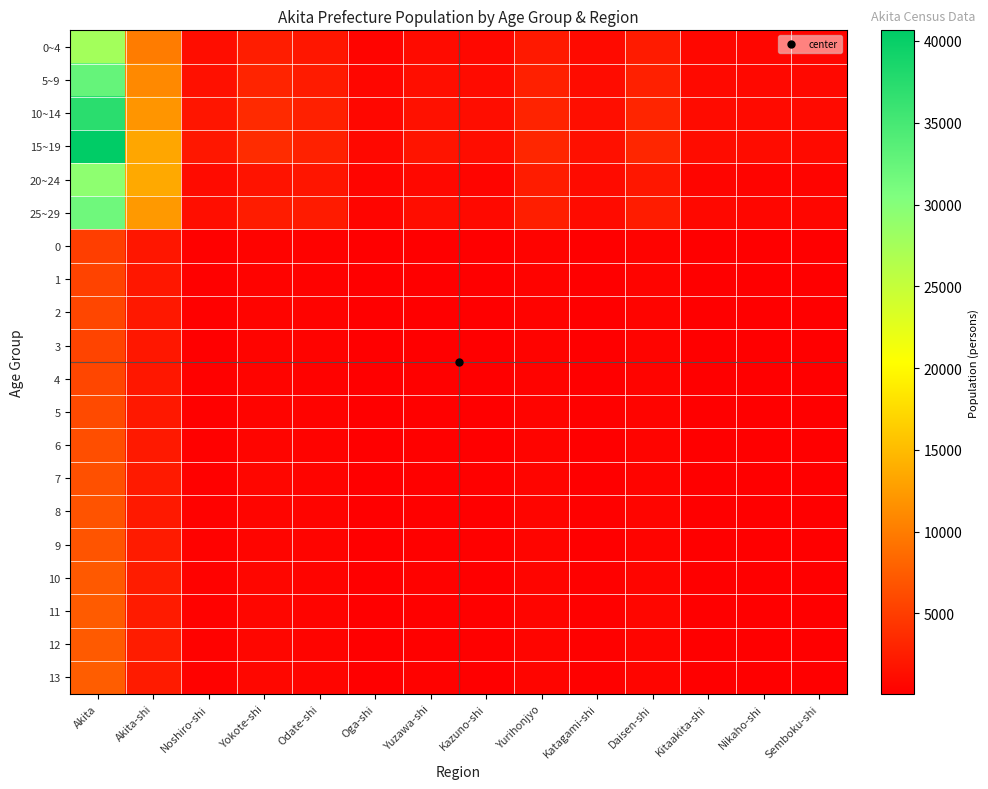

At which category does the chart reach its peak across all series?

Akita